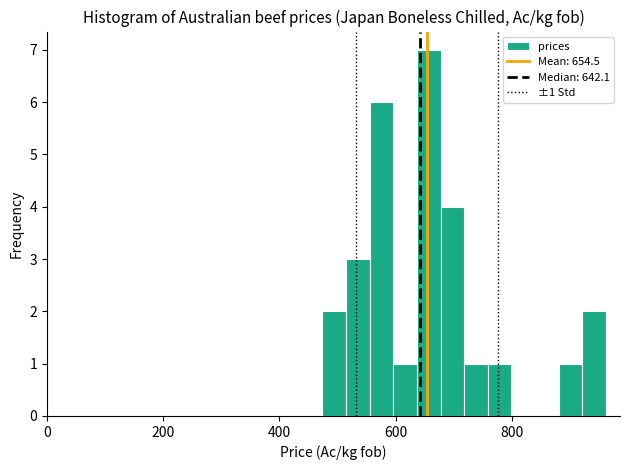

Around what value on the x-axis is the tallest bar? Give the approximate position of its centre, as read against the axis.

660